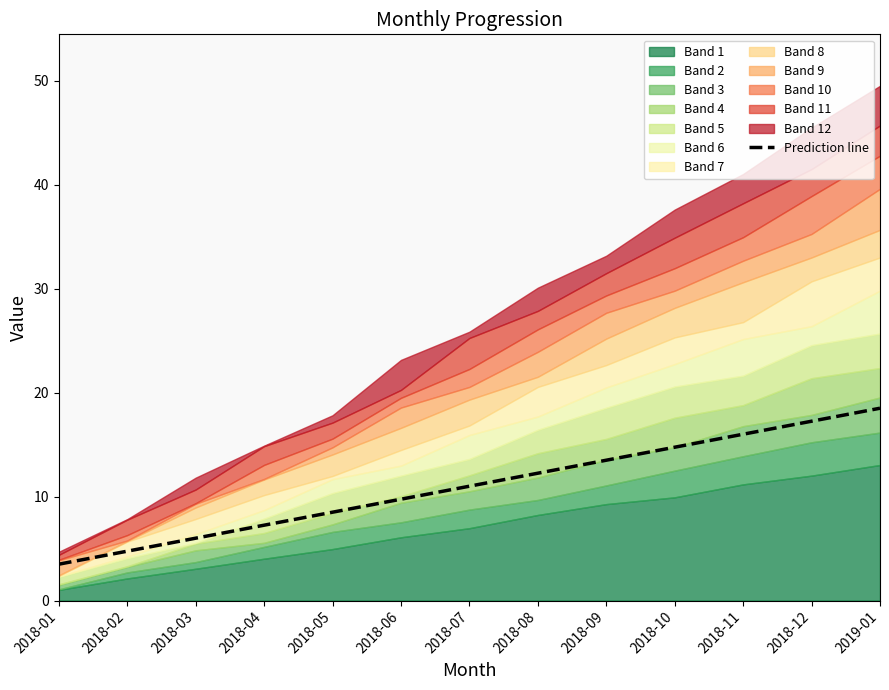

Does the chart display data point markers on the line(s)?

No